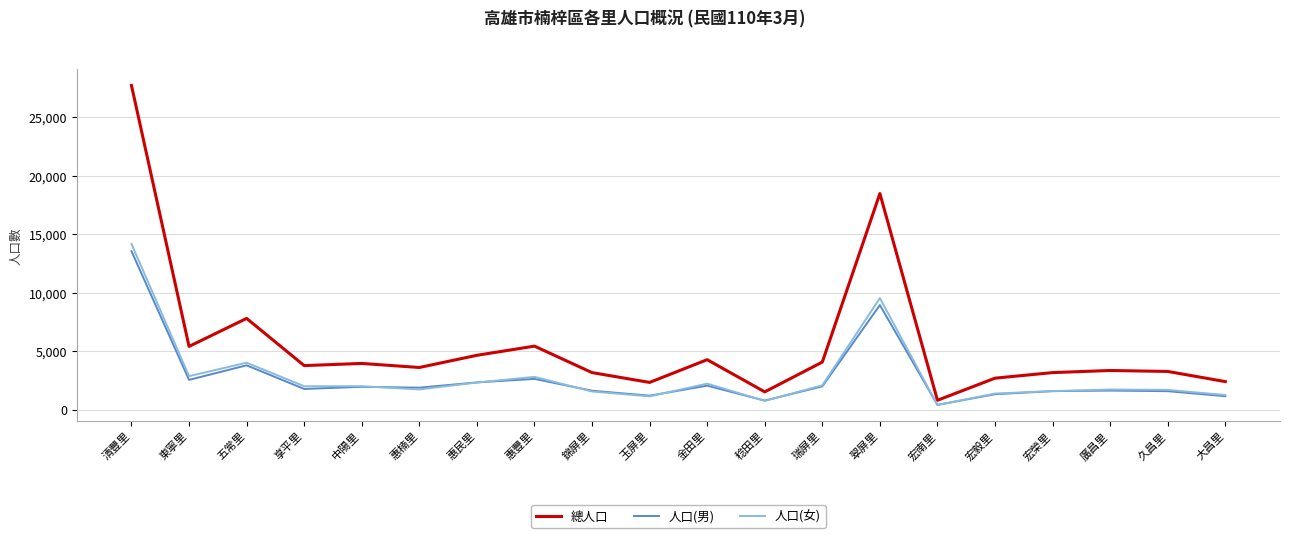

Read the 總人口 value at 稔田里.

1519